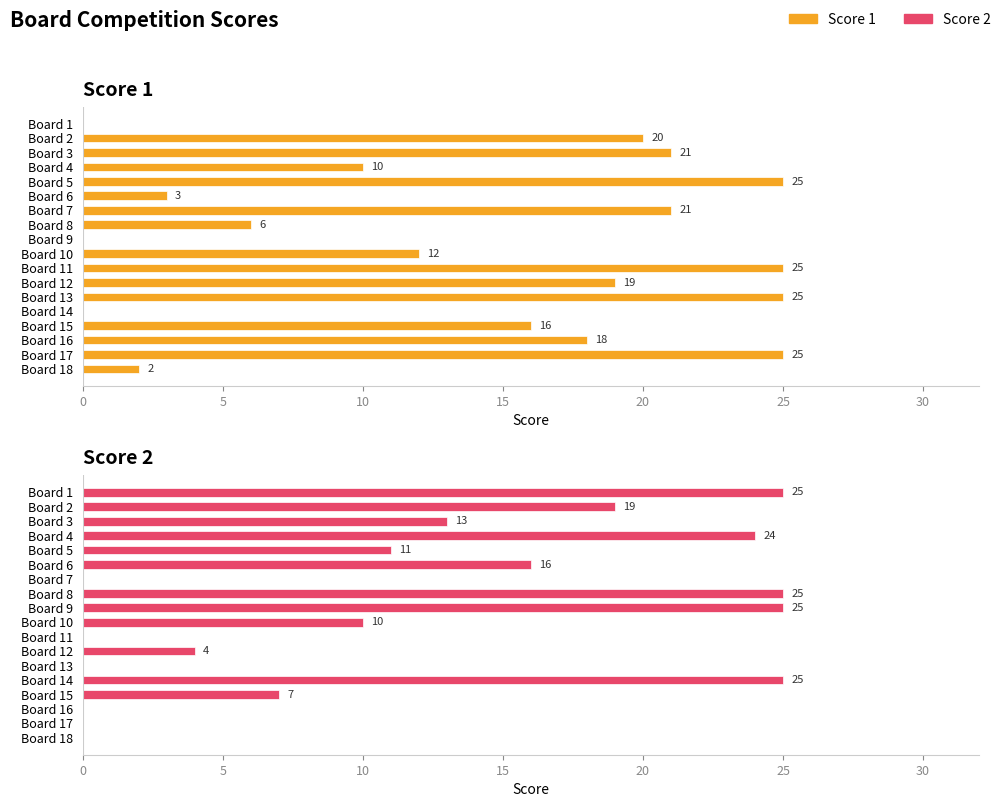

What is the total value across all series at 10?

34